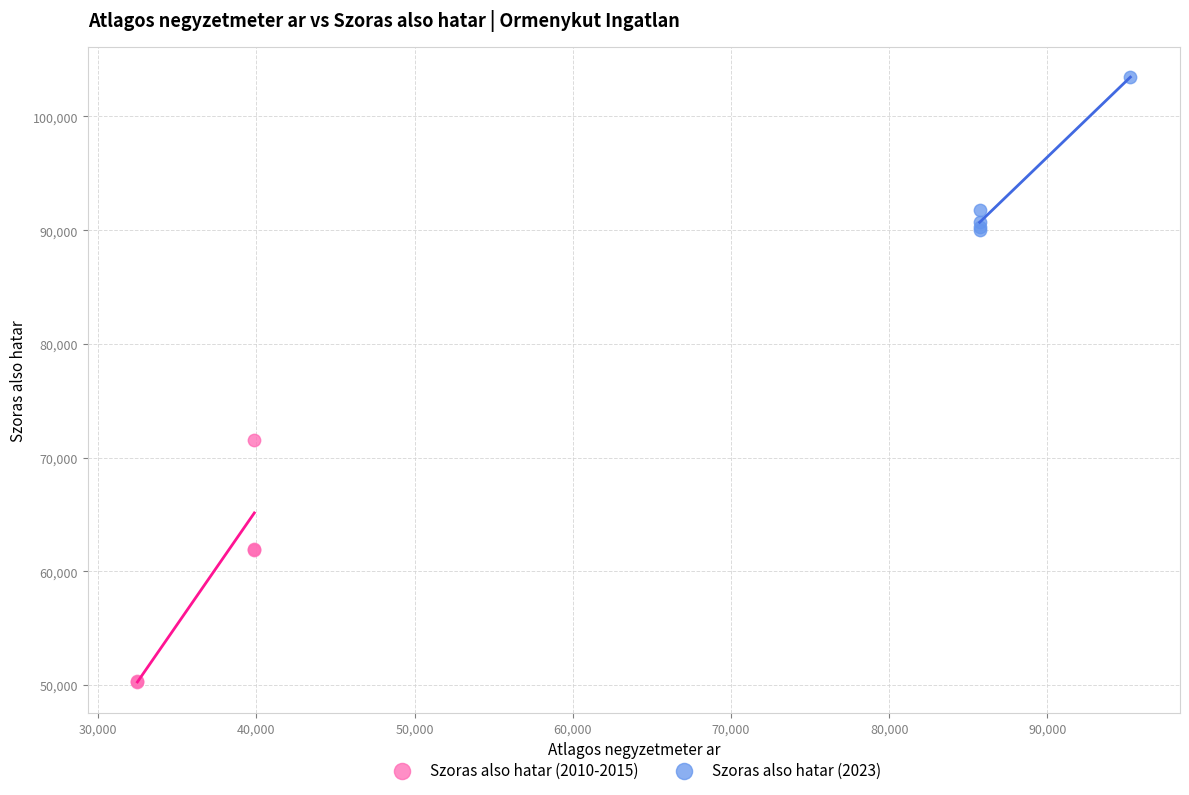

Which series contains the lowest Y value?

Szoras also hatar (2010-2015)